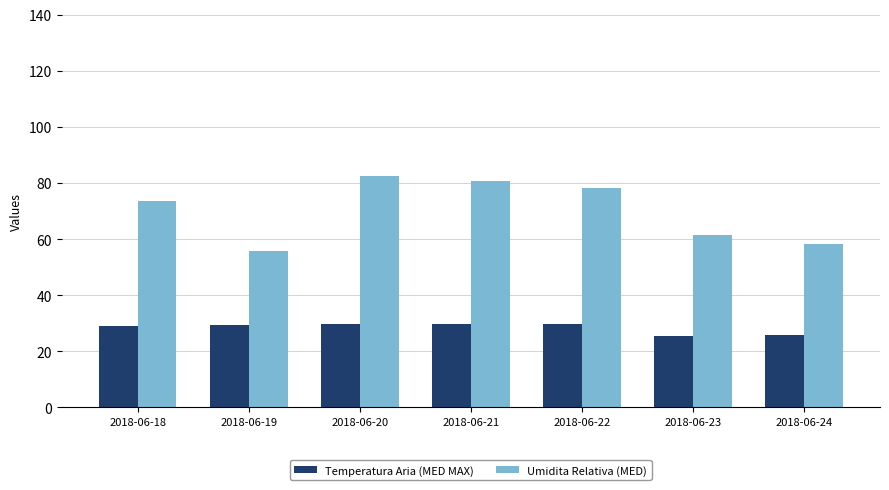

At how many categories does at least one series exceed 51?

7